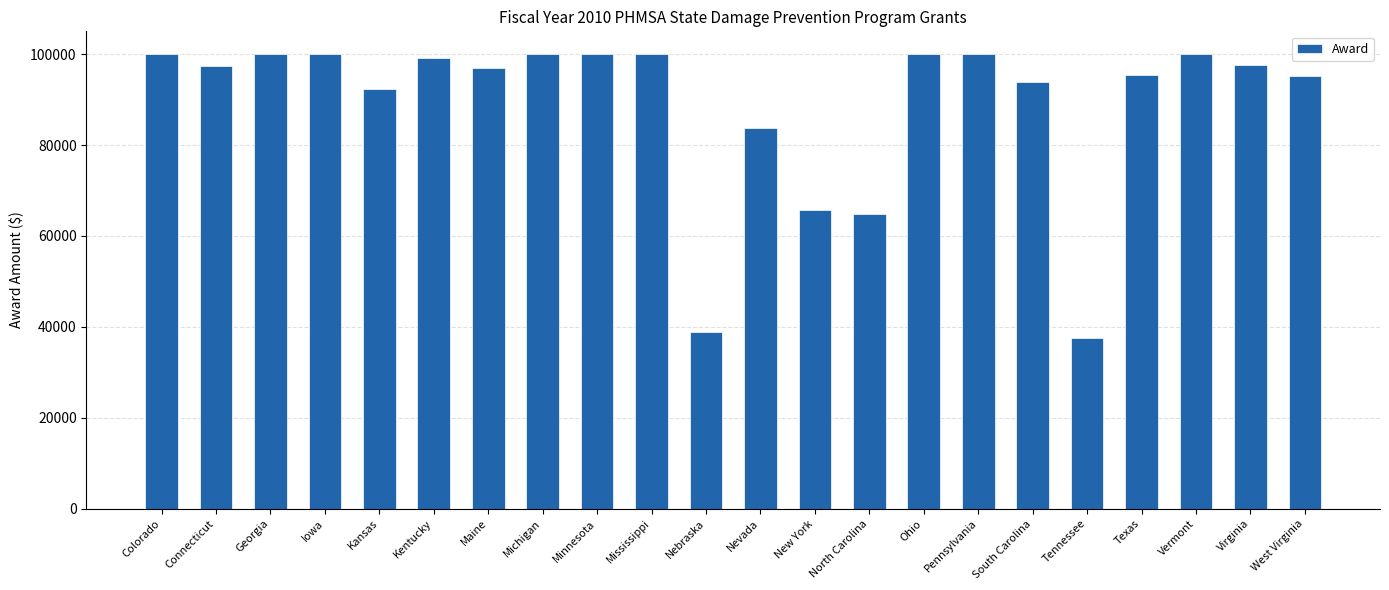

How many series are shown in this chart?

1